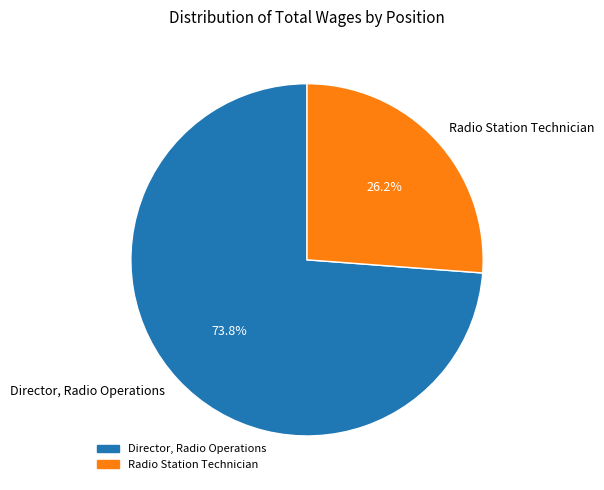

What is the ratio of the value at Director, Radio Operations to the value at Radio Station Technician?

2.8